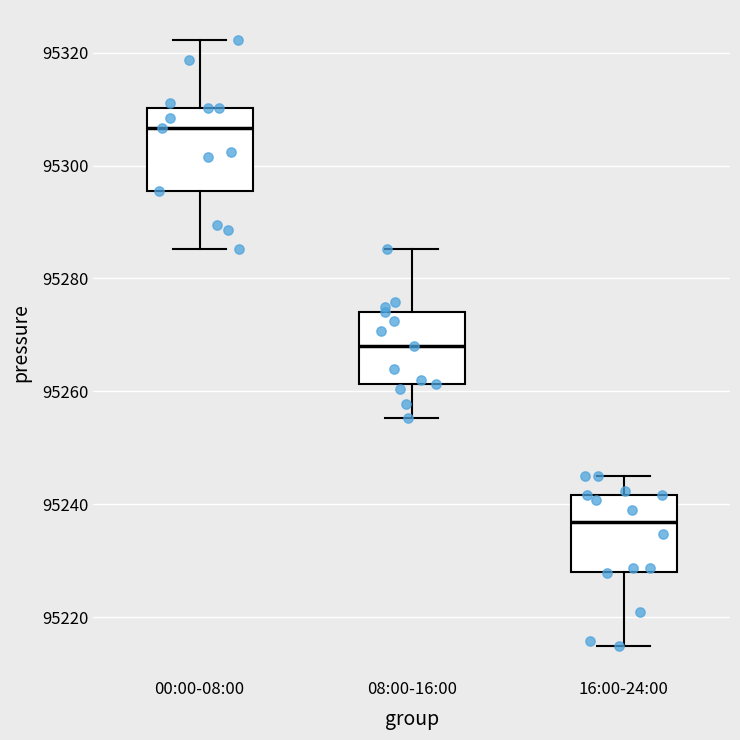

Reading left to right, transcribe this box plot: for each box, give where its median line is, the range the box spans, and where its two whiskers end, as read against the y-axis. The values are not printed on the chart, so give them approximately, as read against the axis.

00:00-08:00: median 95306, box 95296 to 95310, whiskers 95286 to 95322
08:00-16:00: median 95268, box 95262 to 95274, whiskers 95256 to 95286
16:00-24:00: median 95236, box 95228 to 95242, whiskers 95214 to 95244